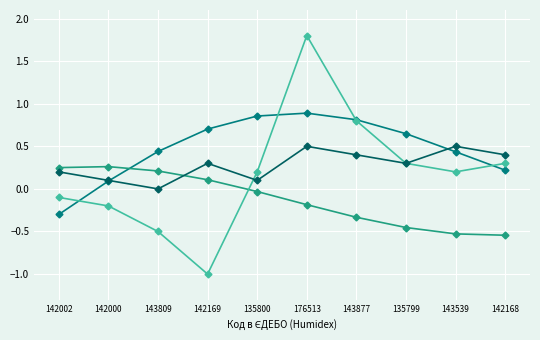

What position from the right is 142000?

9